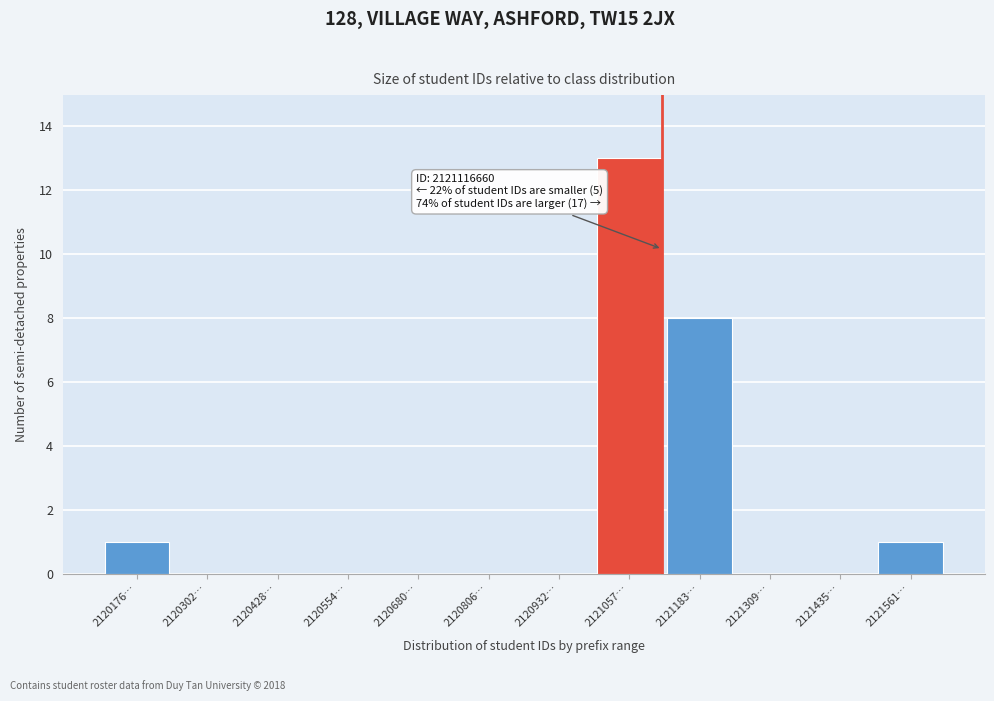

Reading left to right, what are all the values shown in this chart?

2120176…=1	2120302…=0	2120428…=0	2120554…=0	2120680…=0	2120806…=0	2120932…=0	2121057…=13	2121183…=8	2121309…=0	2121435…=0	2121561…=1